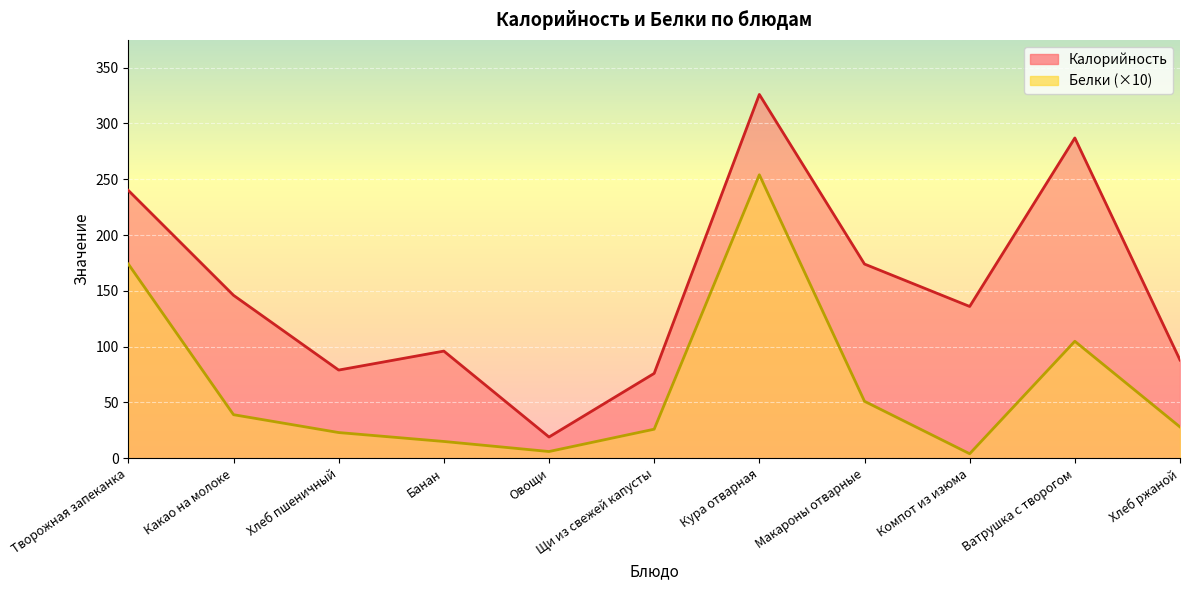

The Калорийность series shows 76.0 at Щи из свежей капусты. True or false?

True